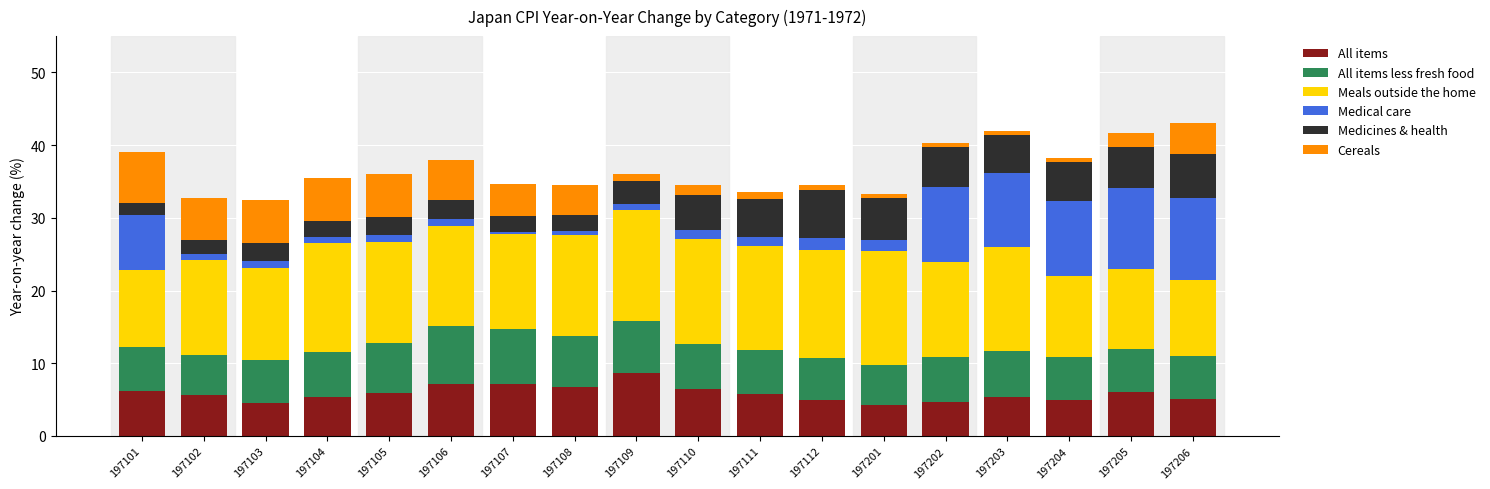

The All items series shows 6.0 at 197205. True or false?

True